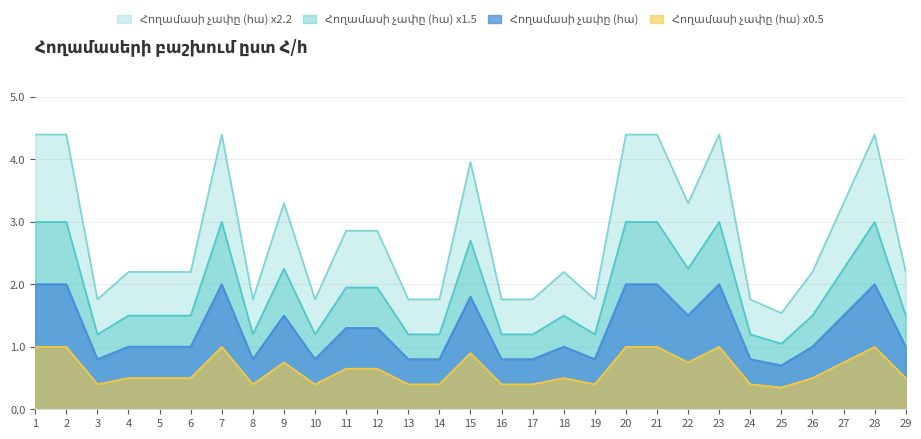

At which category does the data reach its first local peak?

7